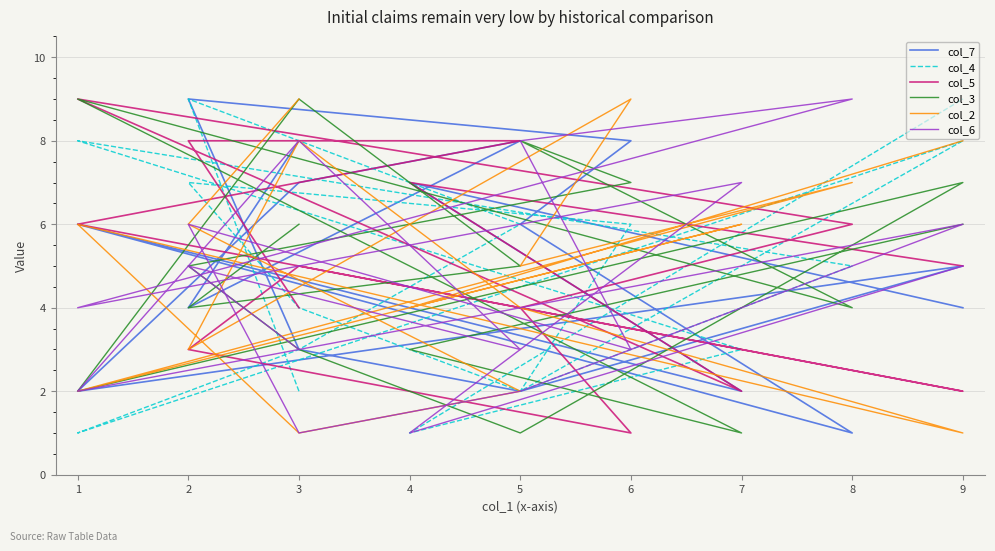

How many col_3 values are between 3 and 7?

10